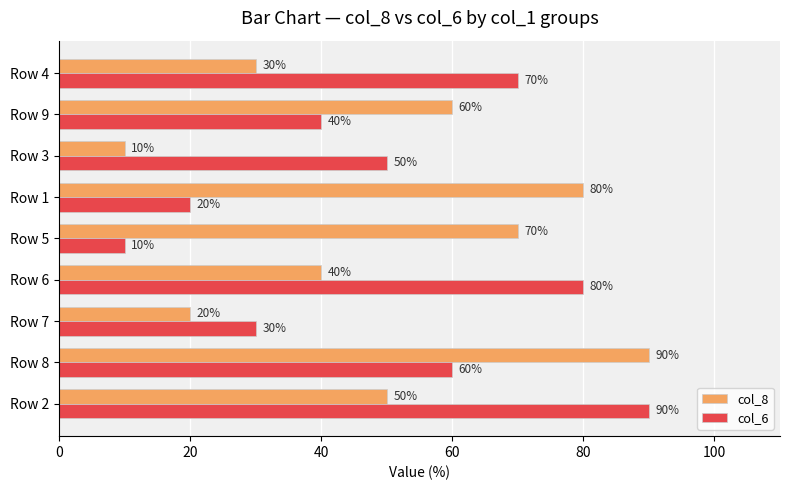

At which label does col_8 reach its minimum?

Row 3